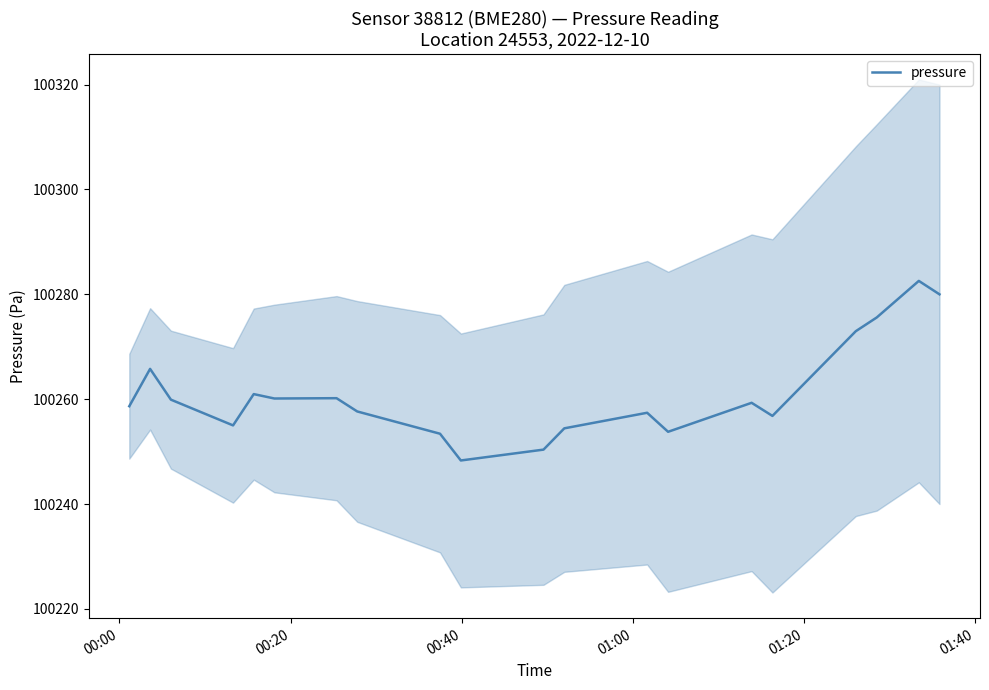

What is the minimum value for pressure?

100248.3